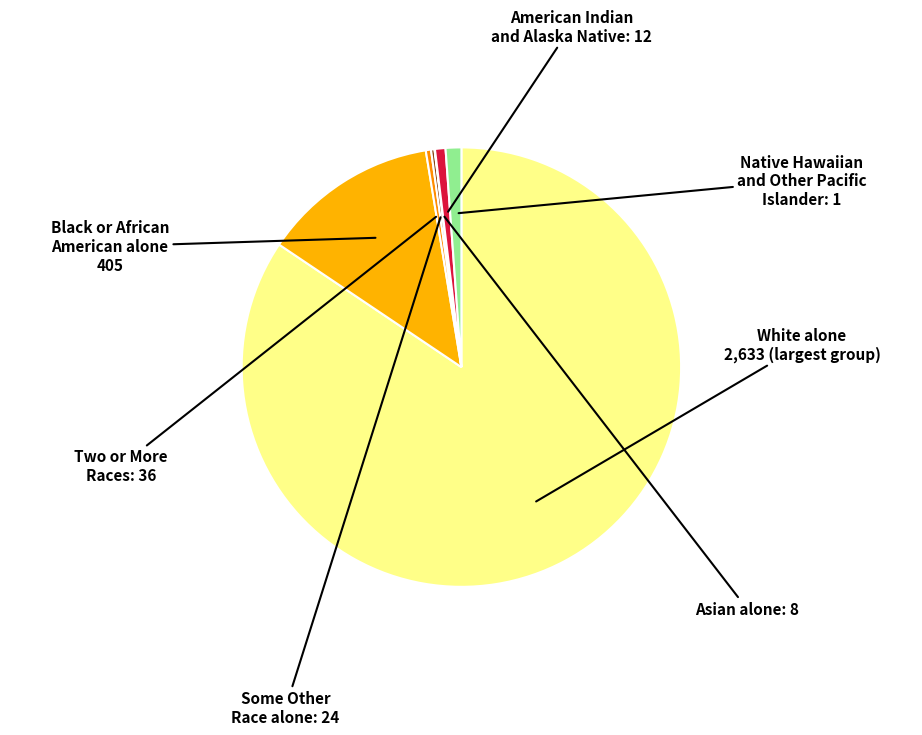

Which slice is the smallest?

Native Hawaiian and Other Pacific Islander